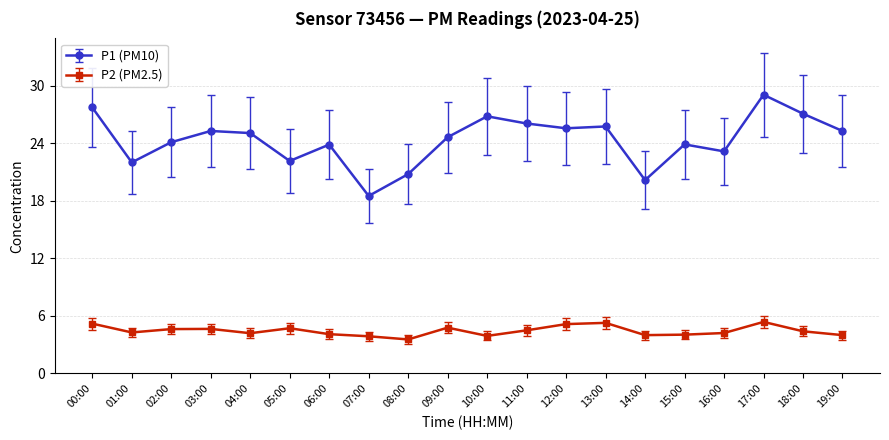

Is it true that P1 (PM10) equals 23.2 at 16:00?

True